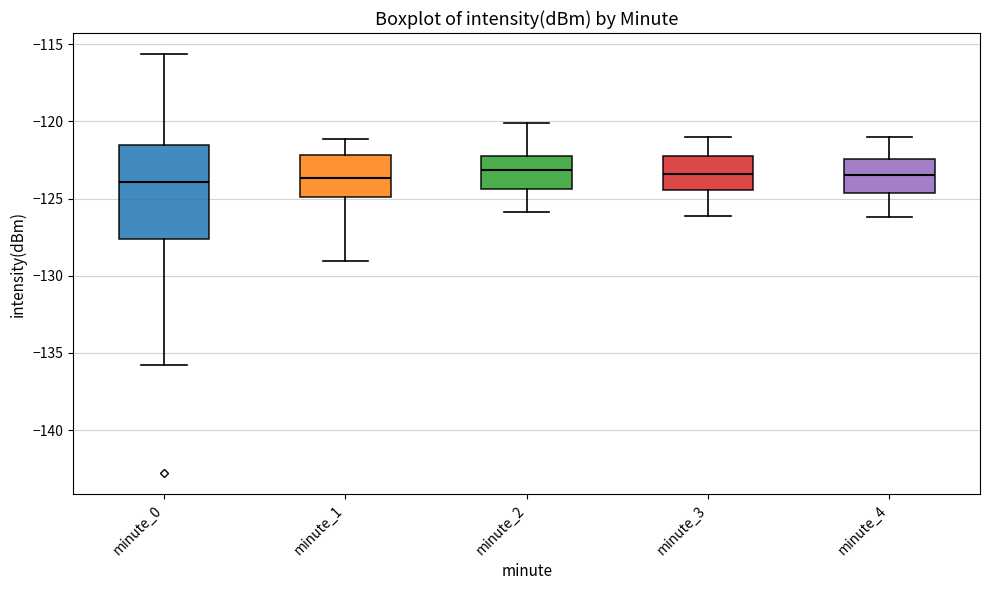

Where does the lower whisker of the box for minute_0 end on the y-axis? The values are not printed on the chart, so give them approximately, as read against the axis.

-136.0